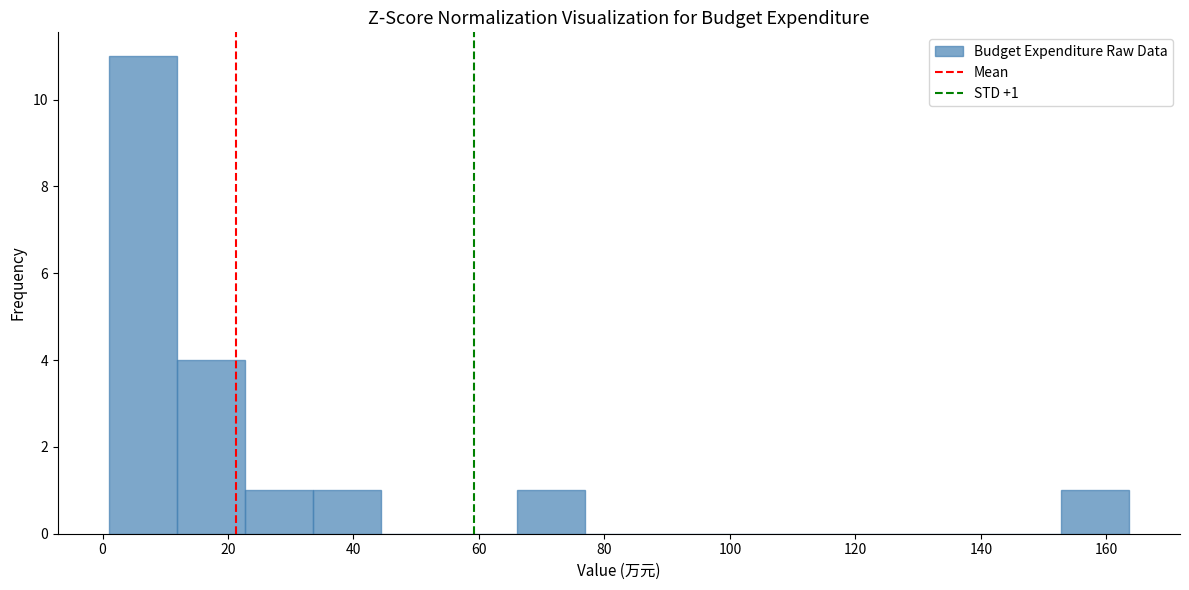

Over which range of the x-axis is the bar tallest?

2 to 12